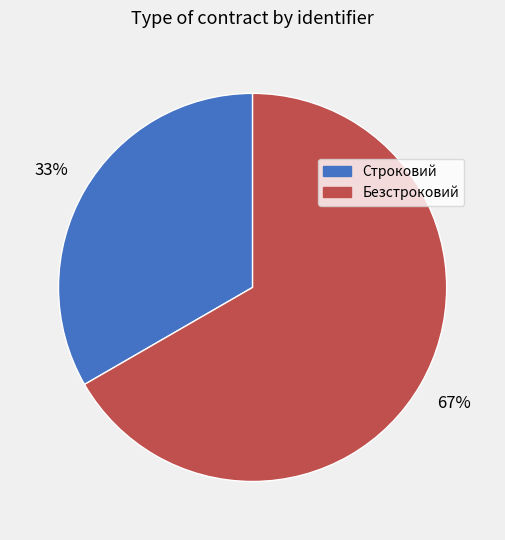

Which has a higher value, Безстроковий or Строковий?

Безстроковий